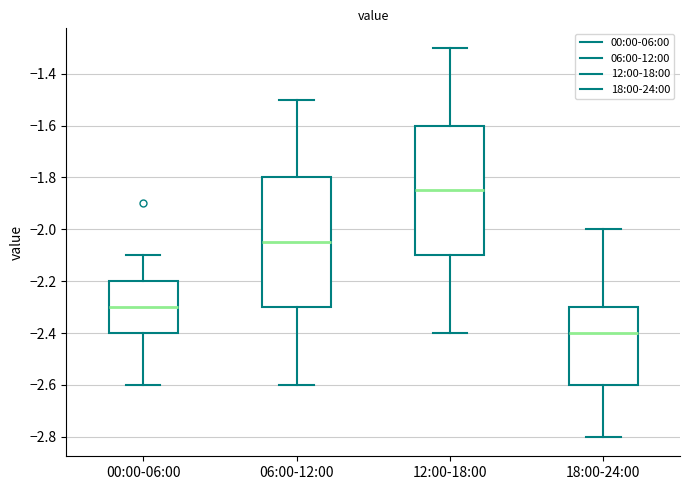

Reading left to right, read every box against the y-axis: the position of its median line, the range the box covers, and the ends of its whiskers. The values are not printed on the chart, so give them approximately, as read against the axis.

00:00-06:00: median -2.30, box -2.40 to -2.20, whiskers -2.60 to -2.10
06:00-12:00: median -2.04, box -2.30 to -1.80, whiskers -2.60 to -1.50
12:00-18:00: median -1.84, box -2.10 to -1.60, whiskers -2.40 to -1.30
18:00-24:00: median -2.40, box -2.60 to -2.30, whiskers -2.80 to -2.00